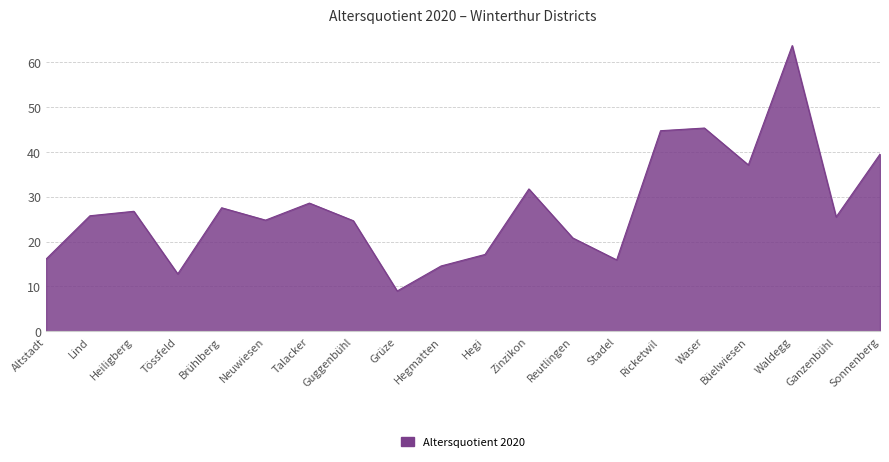

What is the sum of all values?

551.6